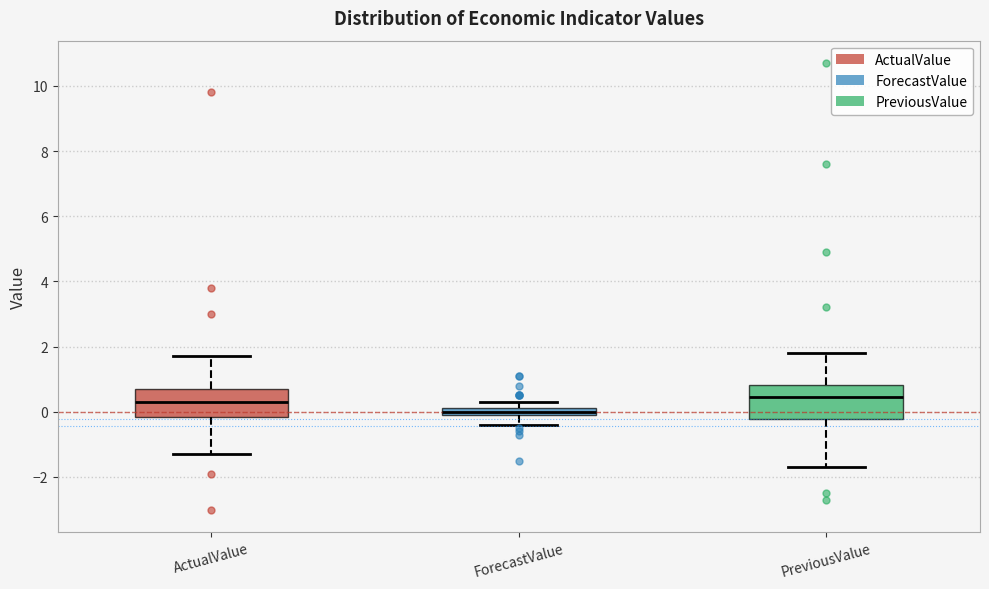

Where does the lower whisker of the box for ForecastValue end on the y-axis? The values are not printed on the chart, so give them approximately, as read against the axis.

-0.4